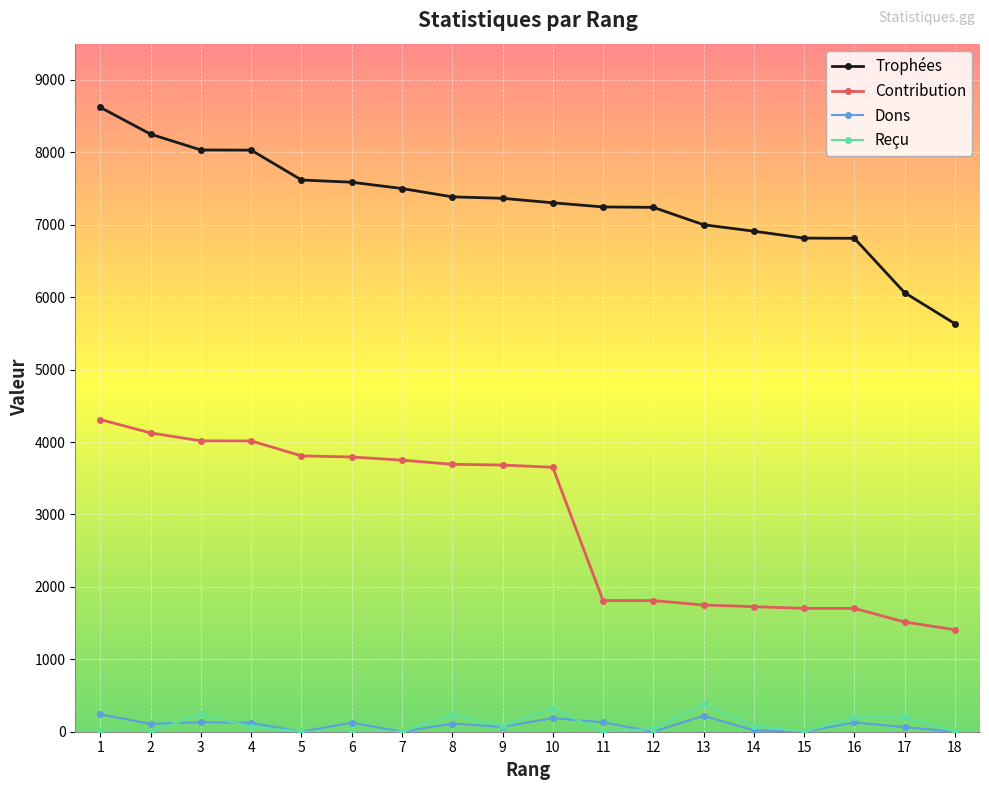

What is the average value of the Trophées series?

7301